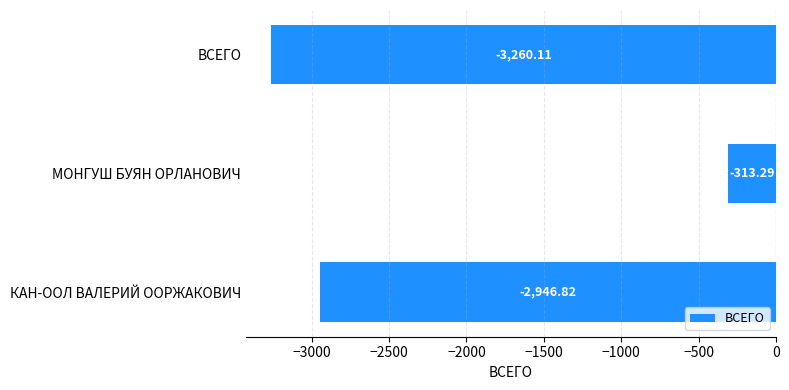

Rank the categories by value from lowest to highest.

ВСЕГО, КАН-ООЛ ВАЛЕРИЙ ООРЖАКОВИЧ, МОНГУШ БУЯН ОРЛАНОВИЧ